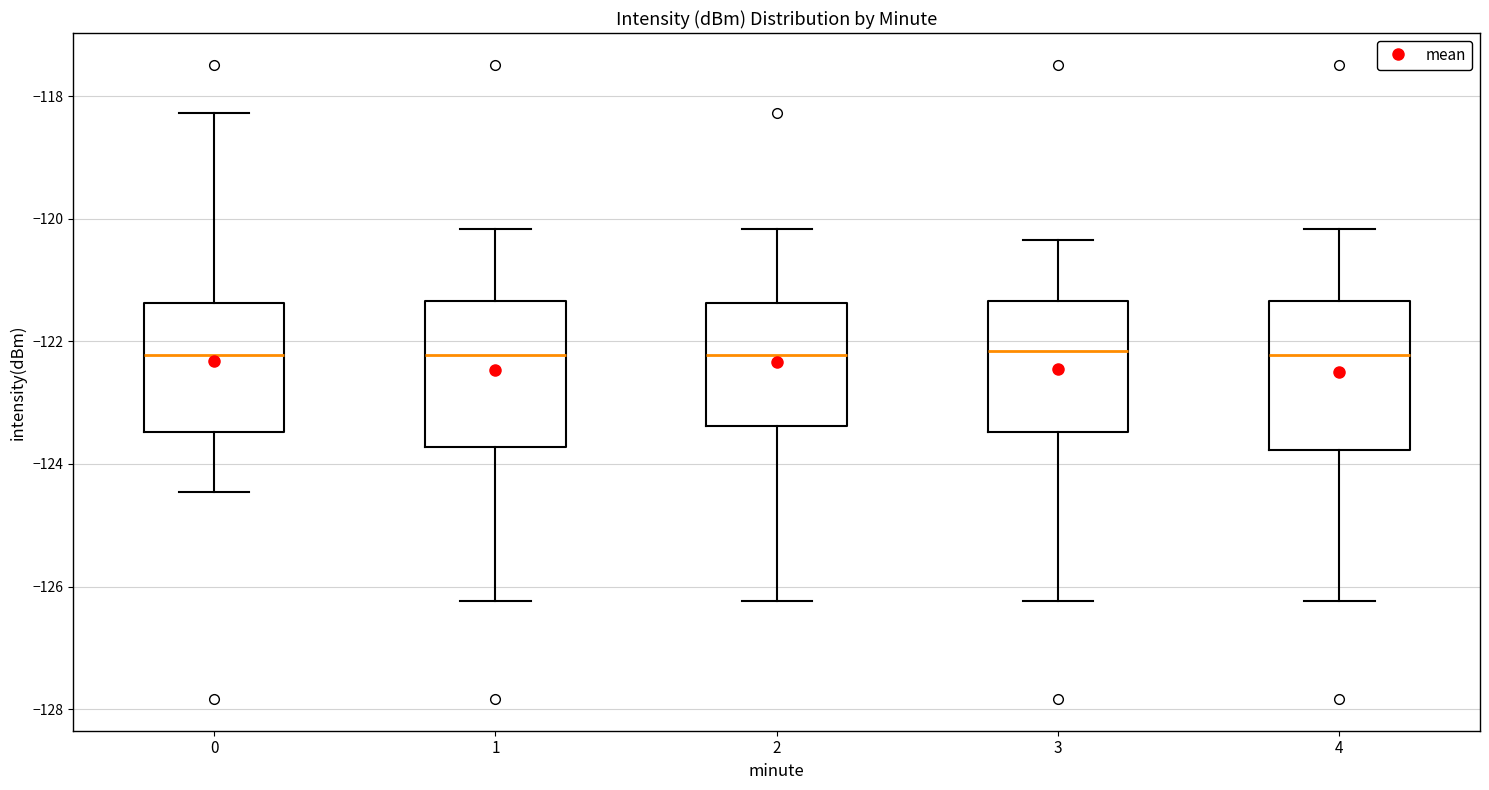

Reading left to right, transcribe this box plot: for each box, give where its median line is, the range the box spans, and where its two whiskers end, as read against the y-axis. The values are not printed on the chart, so give them approximately, as read against the axis.

0: median -122.2, box -123.4 to -121.4, whiskers -124.4 to -118.2
1: median -122.2, box -123.8 to -121.4, whiskers -126.2 to -120.2
2: median -122.2, box -123.4 to -121.4, whiskers -126.2 to -120.2
3: median -122.2, box -123.4 to -121.4, whiskers -126.2 to -120.4
4: median -122.2, box -123.8 to -121.4, whiskers -126.2 to -120.2